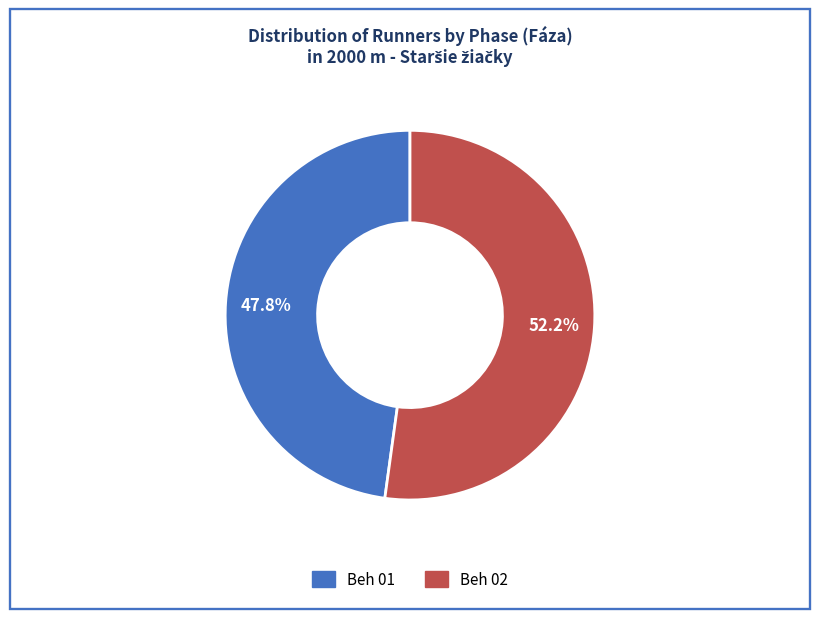

Does Beh 02 represent more than half of the total?

Yes